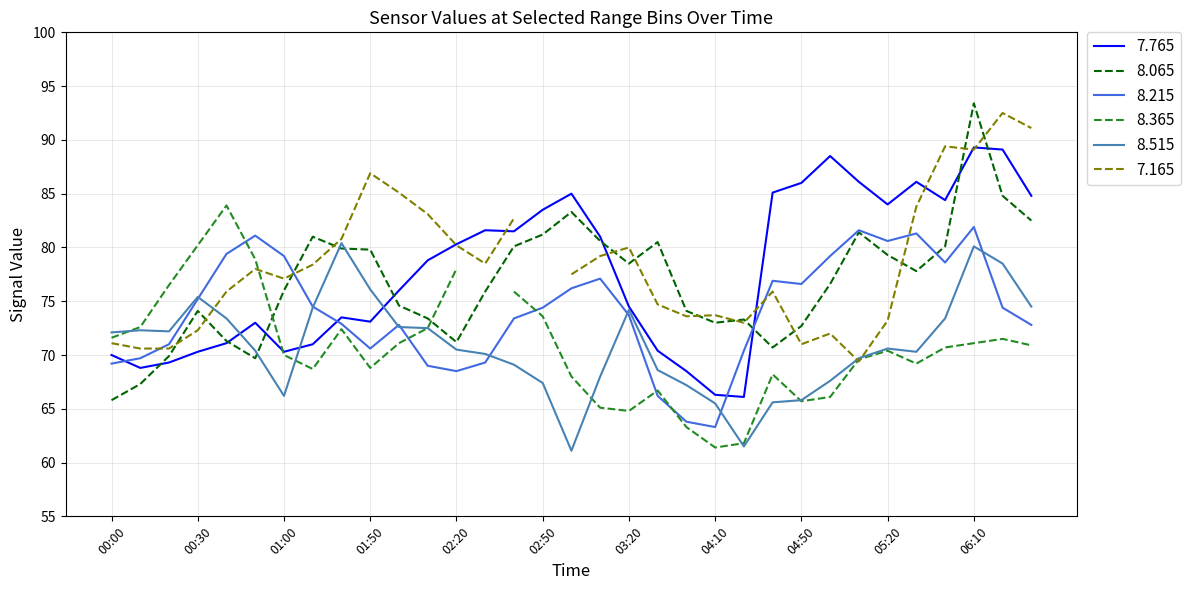

Rank the categories by 8.215 value from lowest to highest.

04:10, 04:00, 03:50, 02:20, 02:10, 00:00, 02:30, 00:10, 04:20, 01:50, 00:20, 02:00, 06:30, 01:20, 02:40, 03:20, 02:50, 06:20, 01:10, 00:30, 03:00, 04:50, 04:40, 03:10, 05:40, 01:00, 05:00, 00:40, 05:20, 00:50, 05:30, 05:10, 06:10